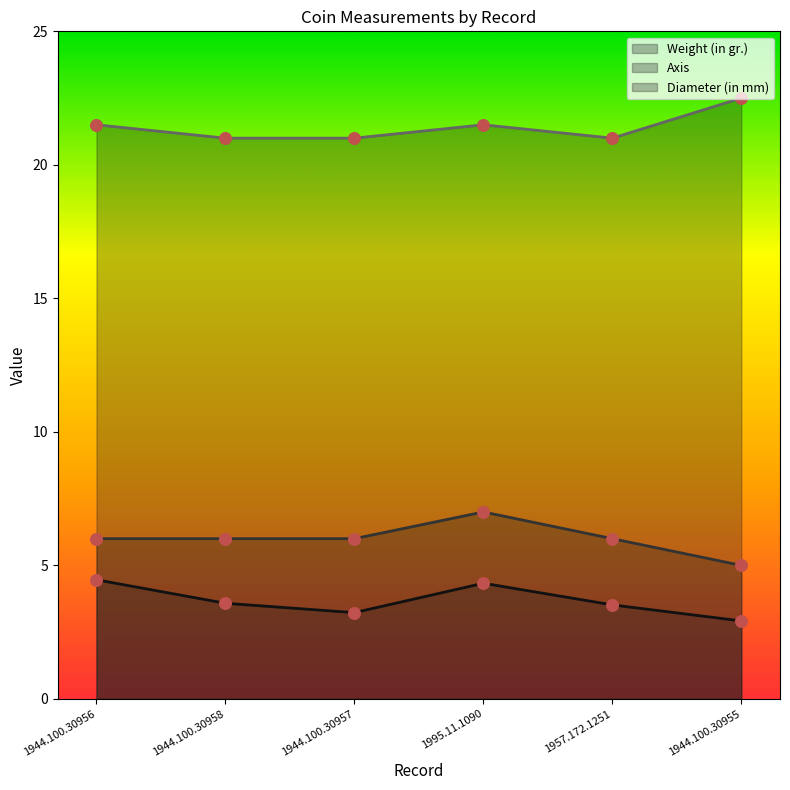

Is the value of Diameter (in mm) at 1957.172.1251 greater than the value of Axis at 1995.11.1090?

Yes